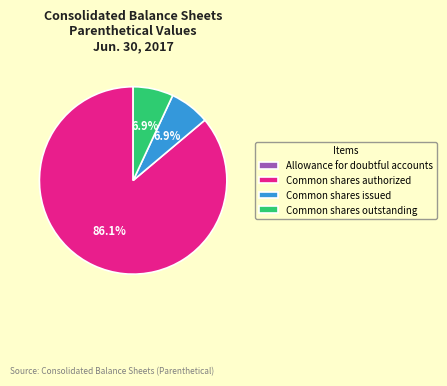

What percentage is NOT represented by Common shares outstanding?

93.1%